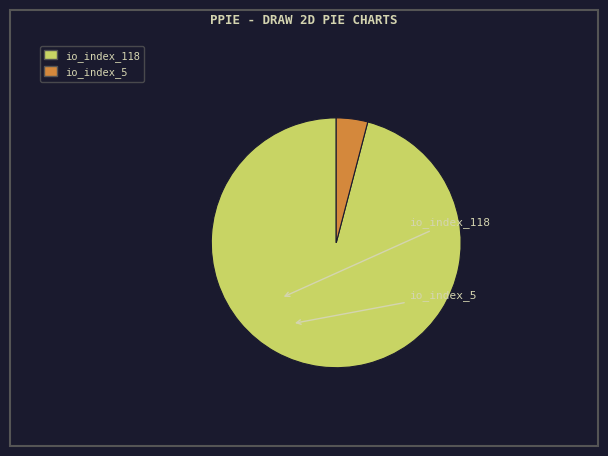

Do io_index_5 and io_index_118 together represent more than half of the pie?

Yes